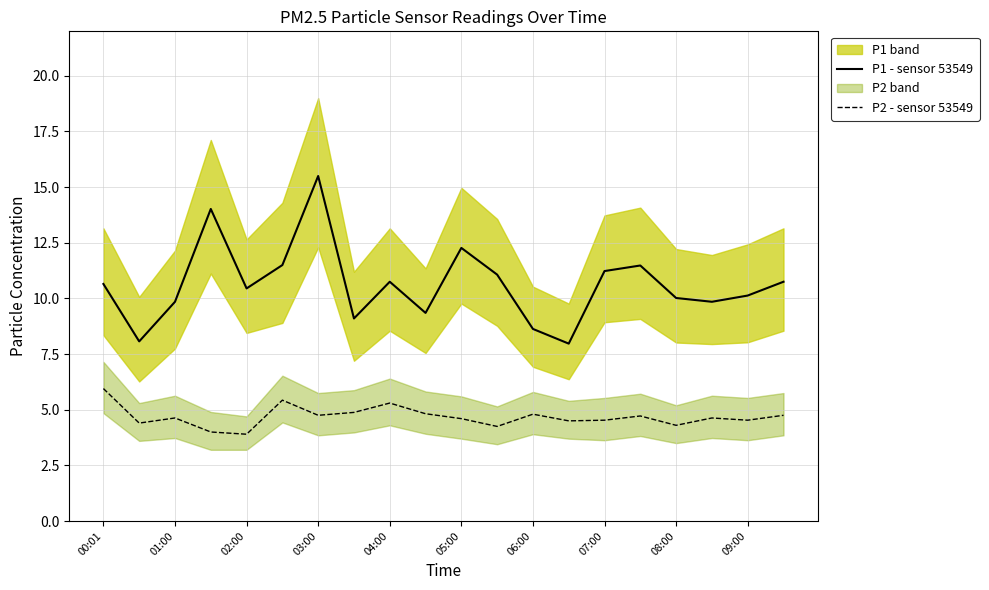

True or false: P2 - sensor 53549 has a value of 4.6 at 05:00.

True